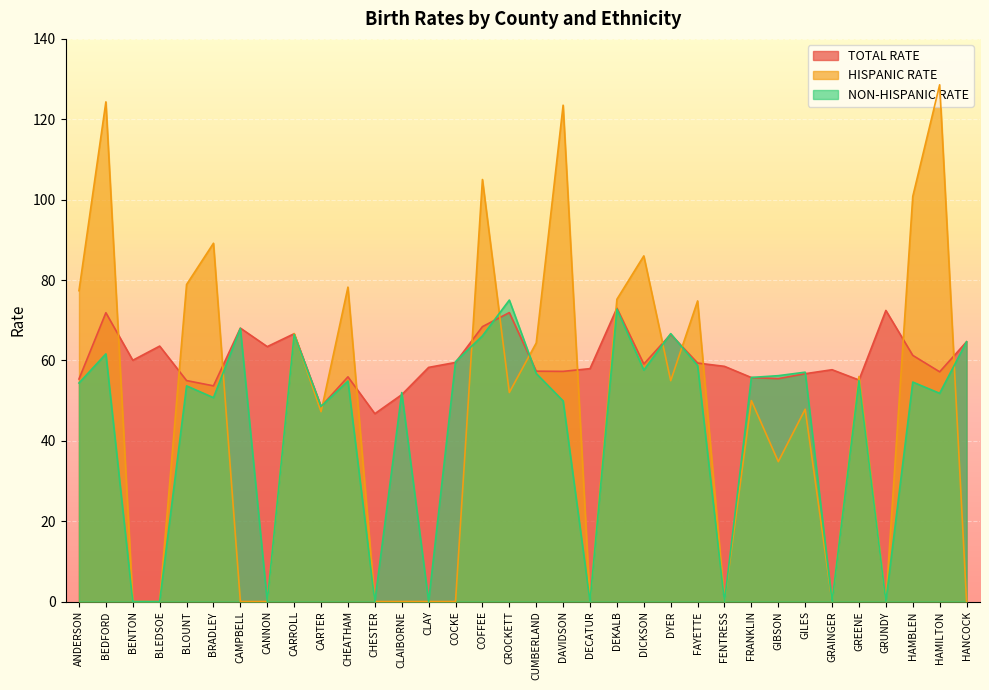

After their last crossing, which series has the higher values: TOTAL RATE or HISPANIC RATE?

TOTAL RATE